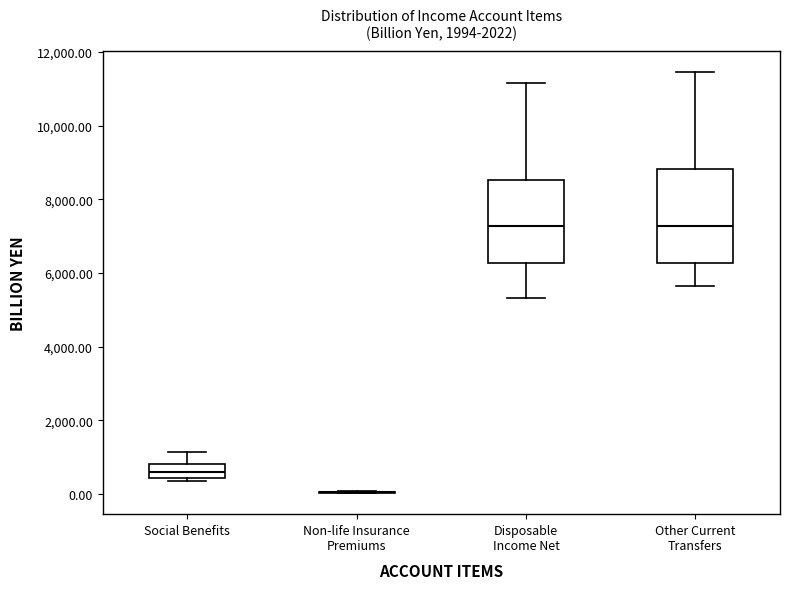

Comparing the boxes themselves (not the whiskers), which one is the tallest?

Other Current Transfers